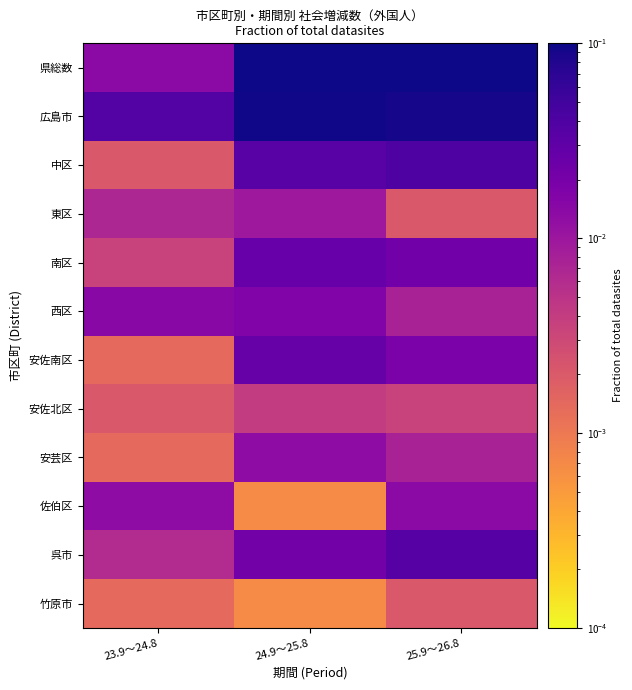

At which category does the chart reach its peak across all series?

25.9～26.8